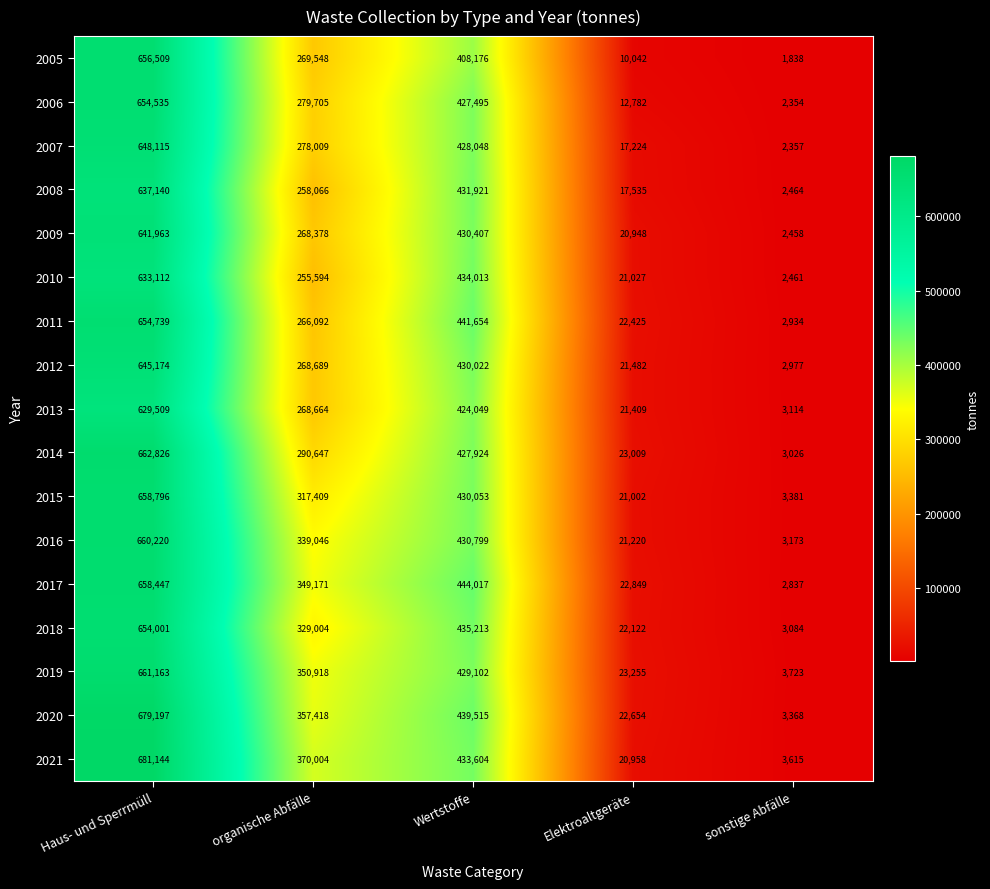

True or false: 2020 has a value of 1219391 at Haus- und Sperrmüll.

False